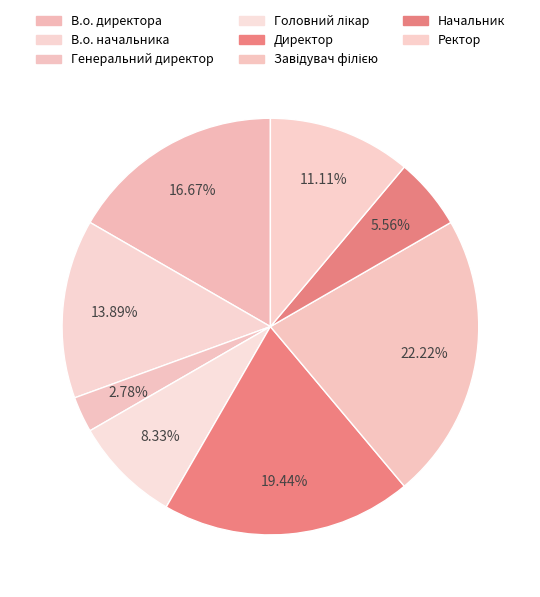

To the nearest percent, what is the difference between the Завідувач філією and Директор slice percentages?

3%